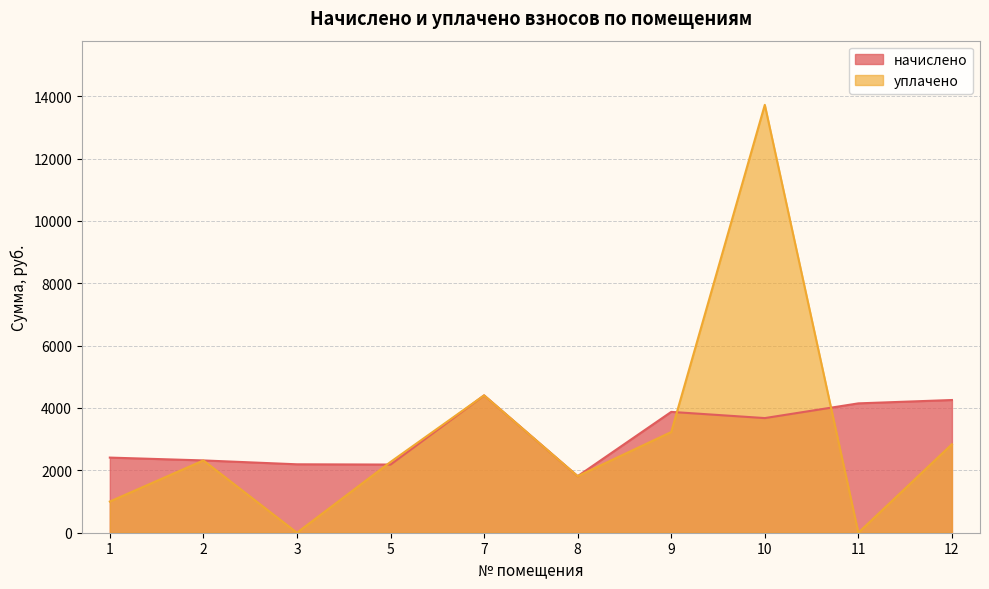

True or false: начислено has more than 0 points higher than both neighbors.

True